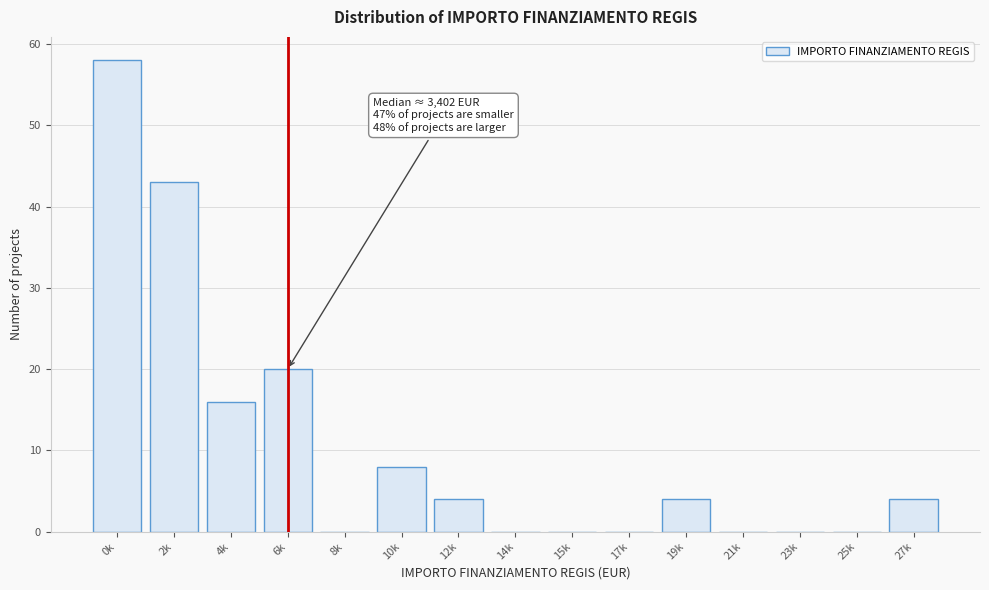

Reading left to right, what are all the values shown in this chart?

0k=58	2k=43	4k=16	6k=20	8k=0	10k=8	12k=4	14k=0	15k=0	17k=0	19k=4	21k=0	23k=0	25k=0	27k=4